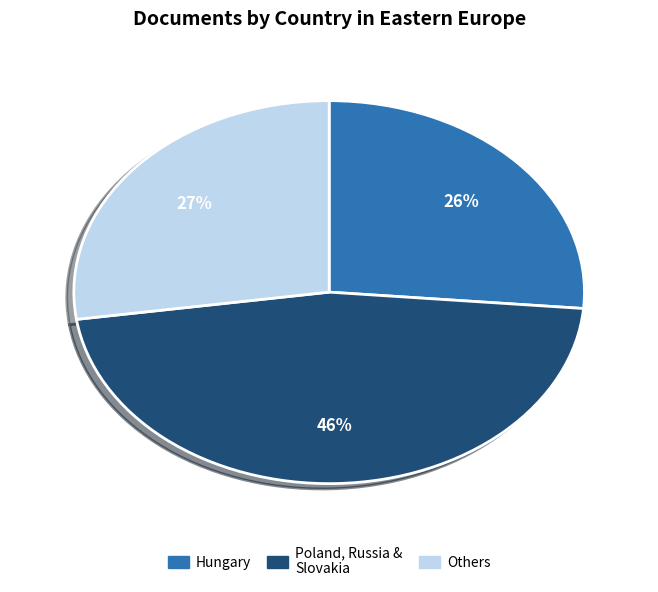

How many segments does this pie chart have?

3